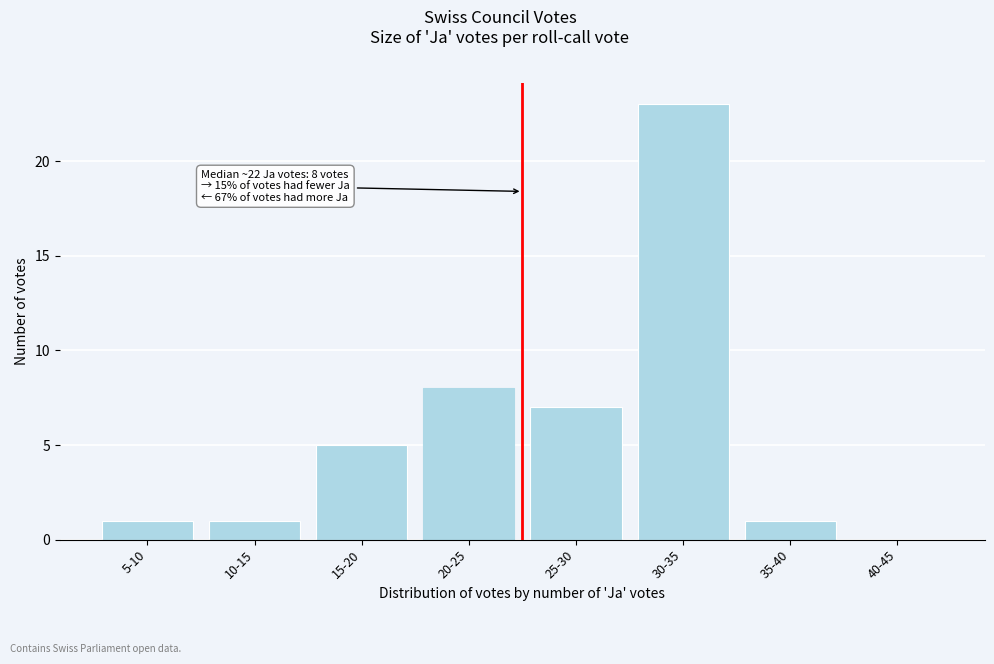

Reading right to left, transcribe all the data shown in this chart.

40-45=0	35-40=1	30-35=23	25-30=7	20-25=8	15-20=5	10-15=1	5-10=1